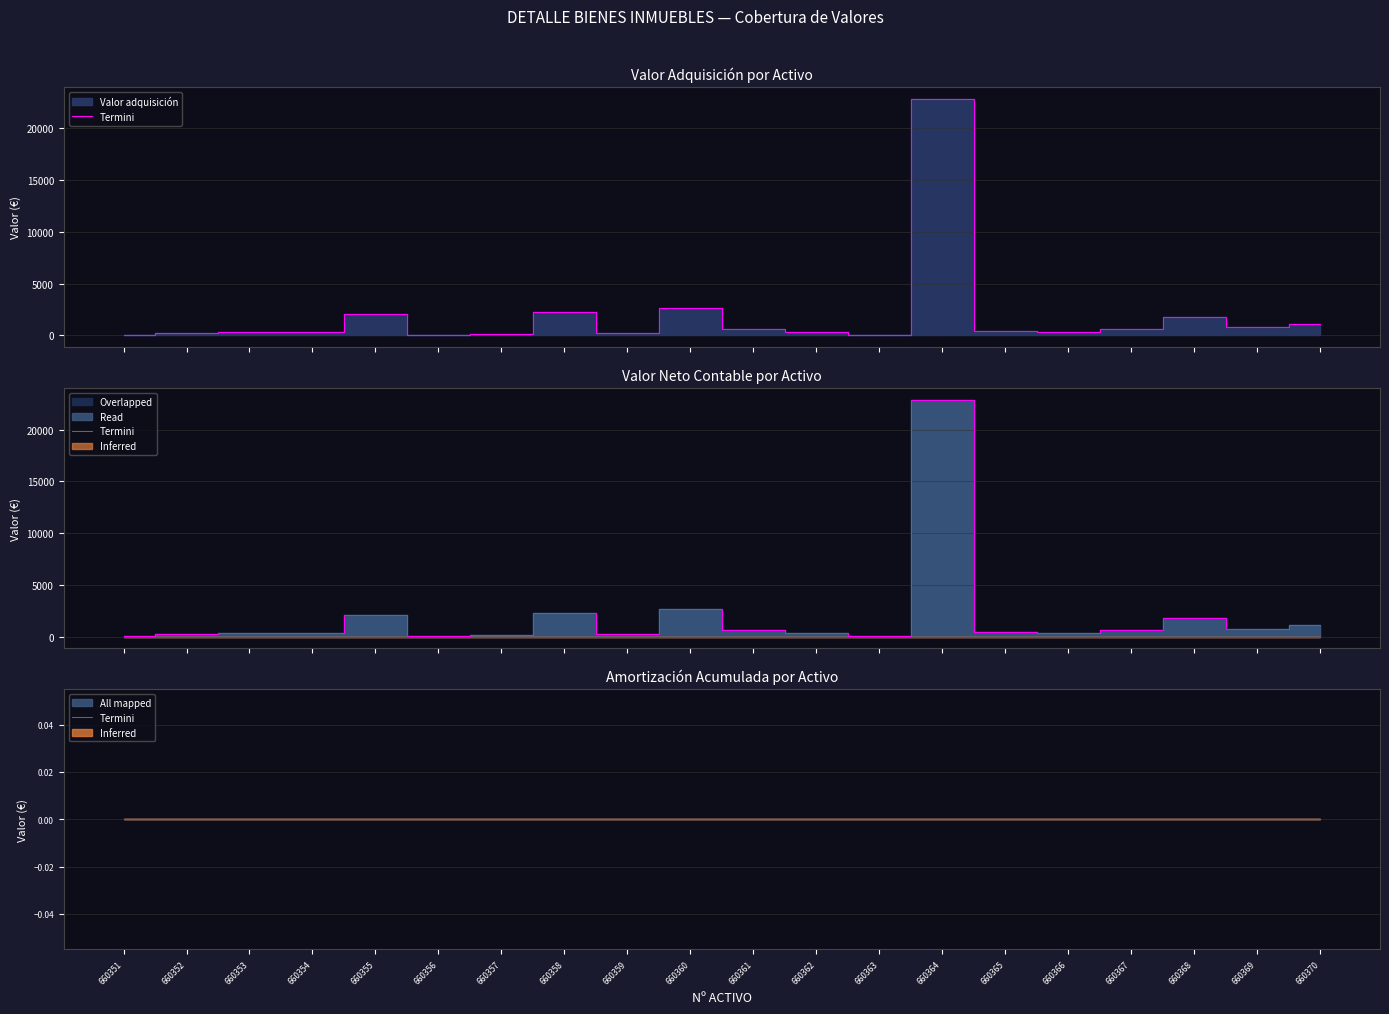

What is the value of the Valor adquisición point at the 14th from the left?

22875.3